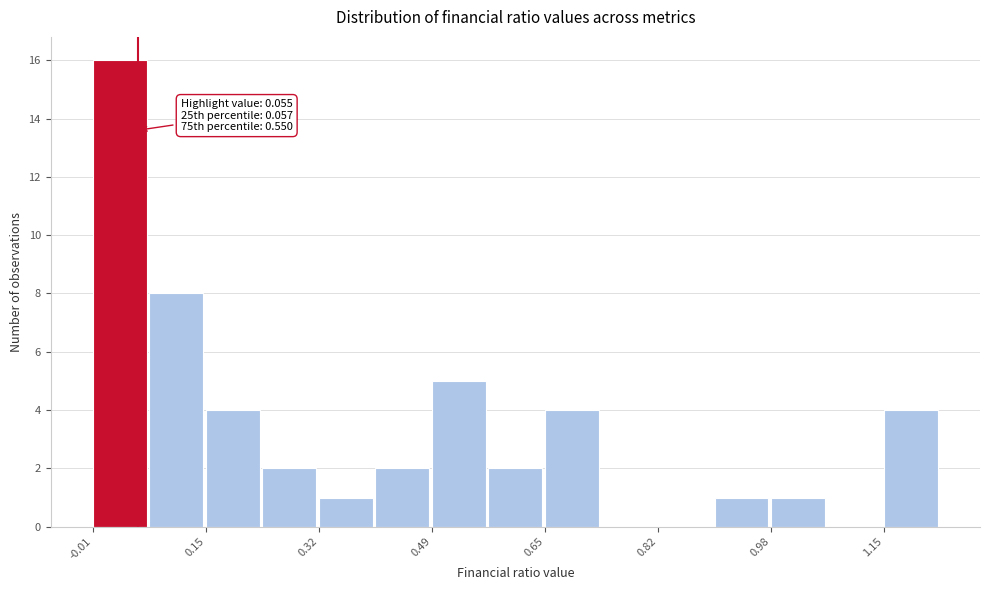

Over which range of the x-axis is the bar tallest?

-0.02 to 0.08